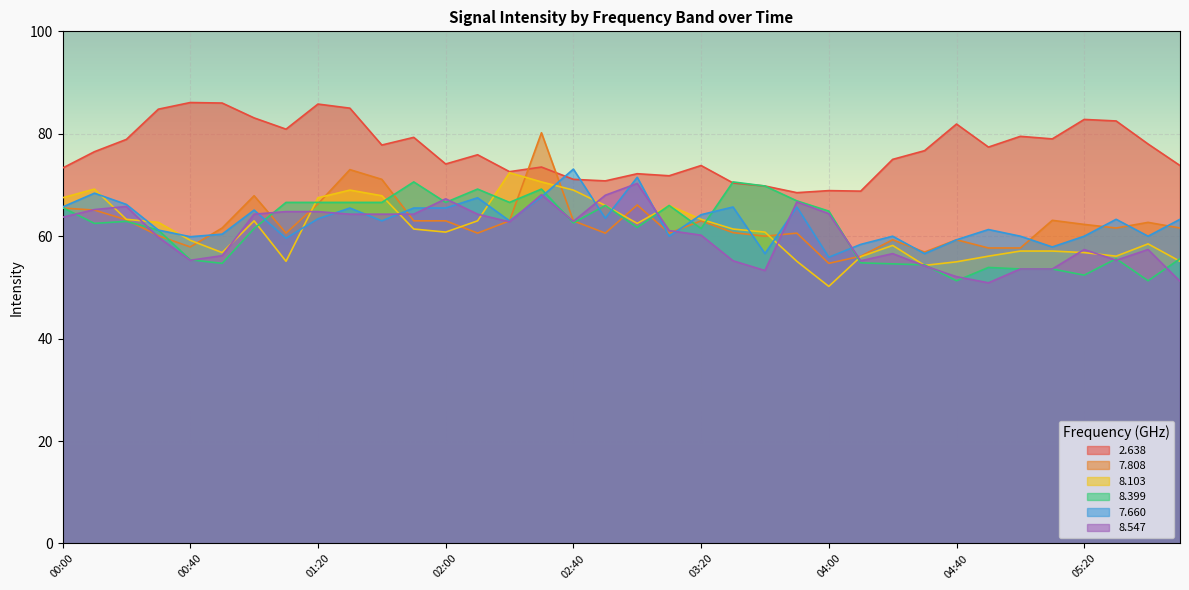

What are all the series names shown in the legend?

2.638, 7.808, 8.103, 8.399, 7.660, 8.547